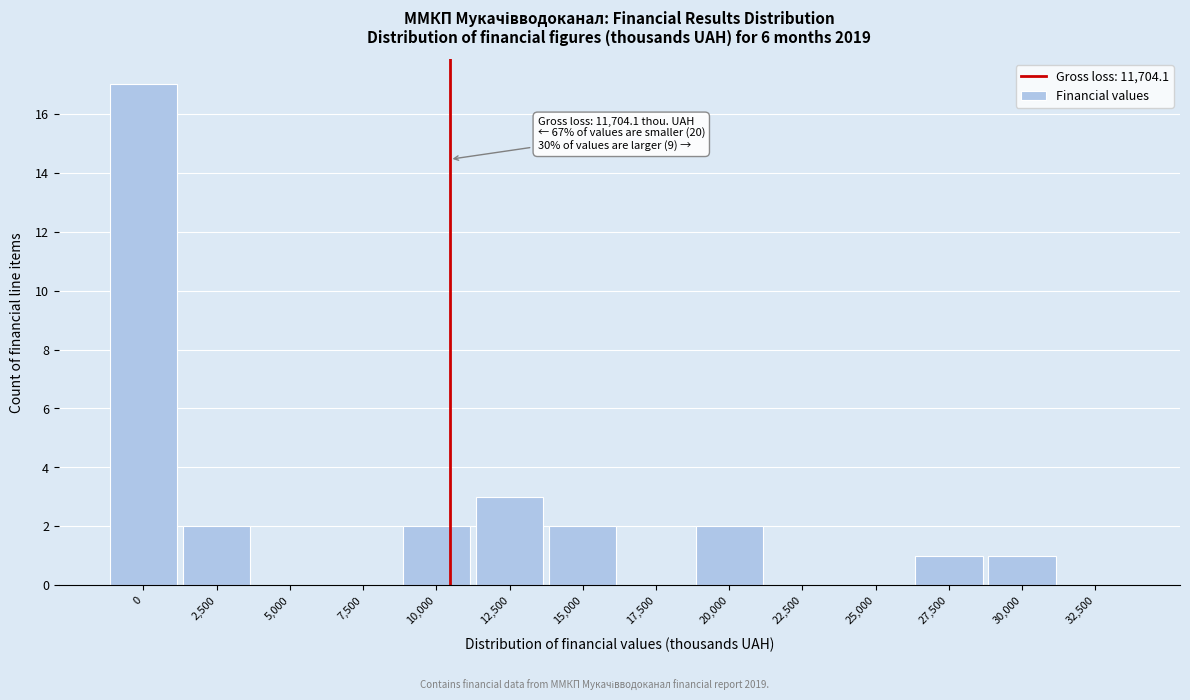

Reading left to right, extract all data points from this chart.

0=17	2,500=2	5,000=0	7,500=0	10,000=2	12,500=3	15,000=2	17,500=0	20,000=2	22,500=0	25,000=0	27,500=1	30,000=1	32,500=0